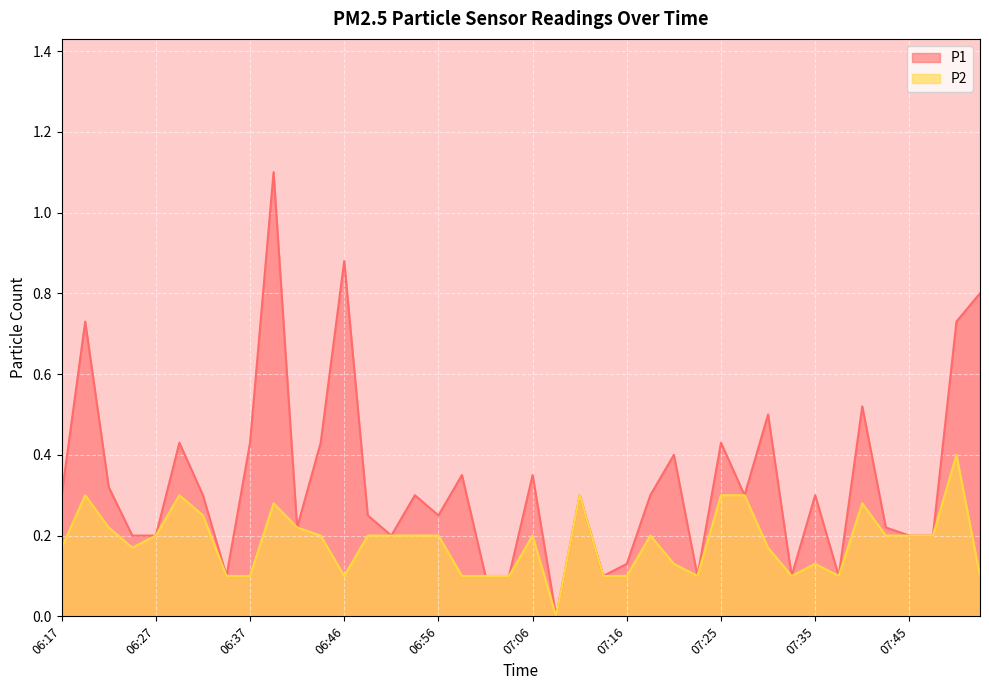

How many lines are shown in the chart?

2